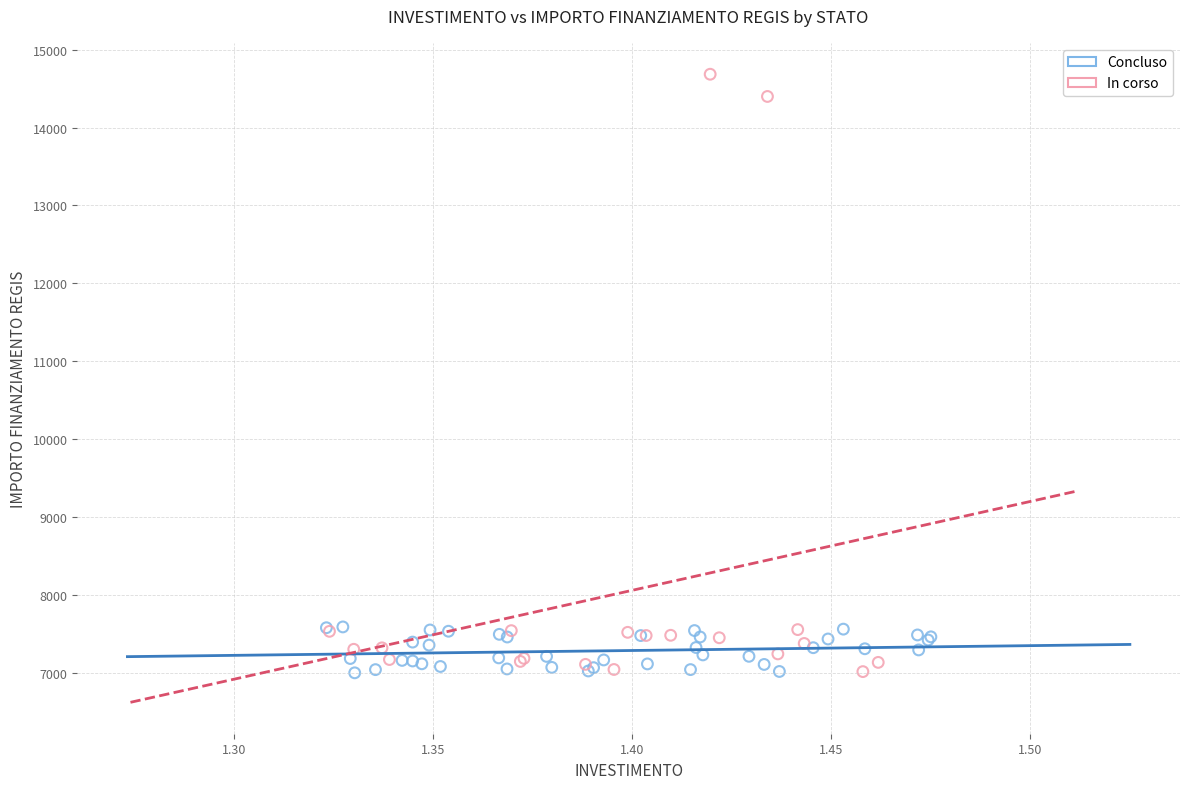

Which series reaches the maximum Y coordinate?

In corso